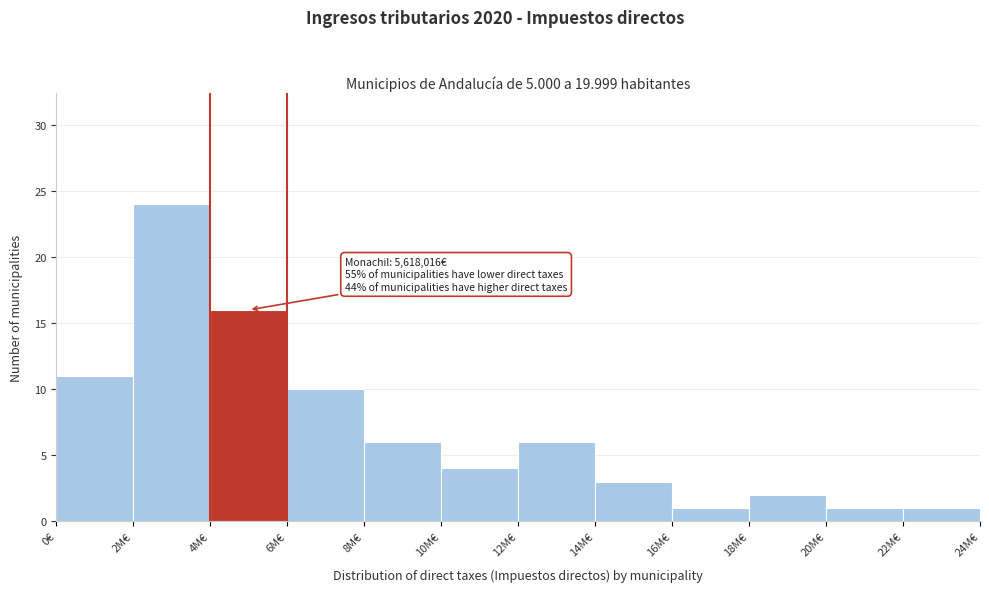

Reading right to left, list all the values displayed in this chart.

1	1	2	1	3	6	4	6	10	16	24	11